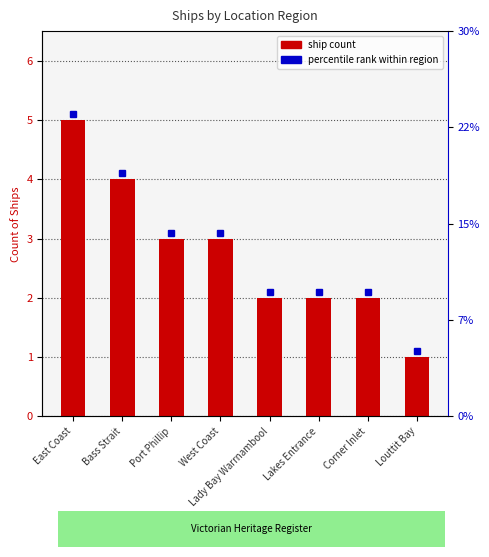

What is the difference between the second highest and second lowest values?

2